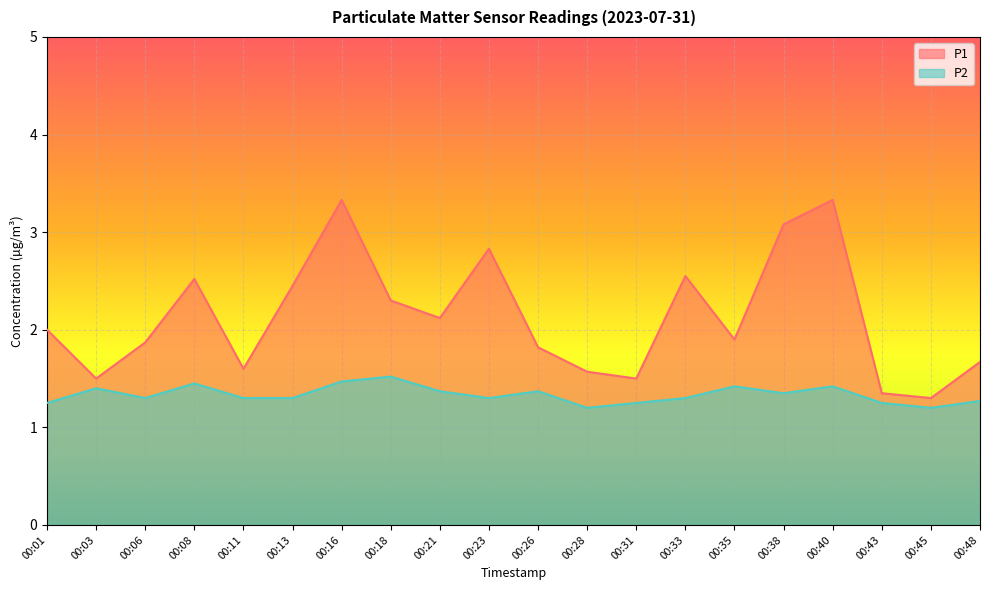

What is the value of the P2 point at the 9th from the left?

1.4